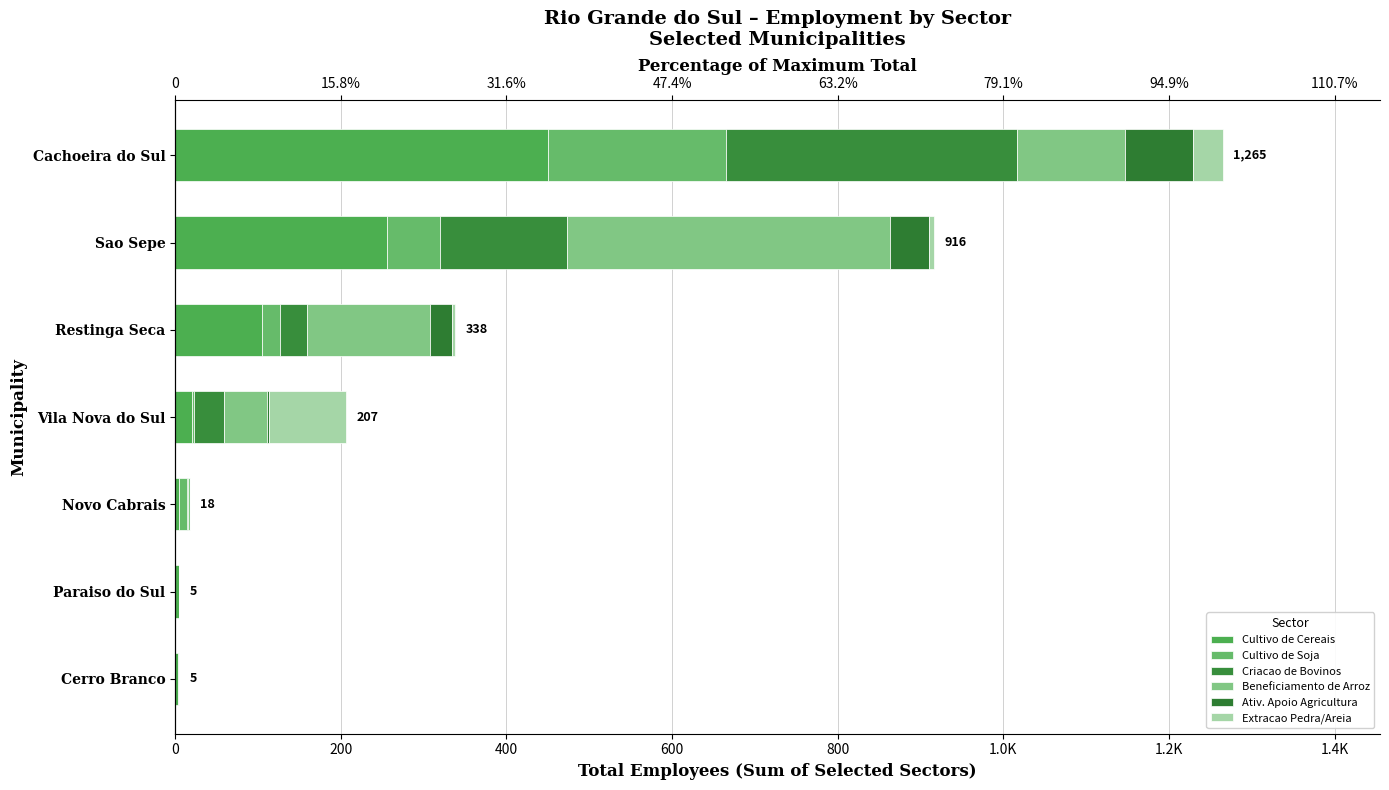

List the series in order of their peak value, lowest first.

Ativ. Apoio Agricultura, Extracao Pedra/Areia, Cultivo de Soja, Criacao de Bovinos, Beneficiamento de Arroz, Cultivo de Cereais